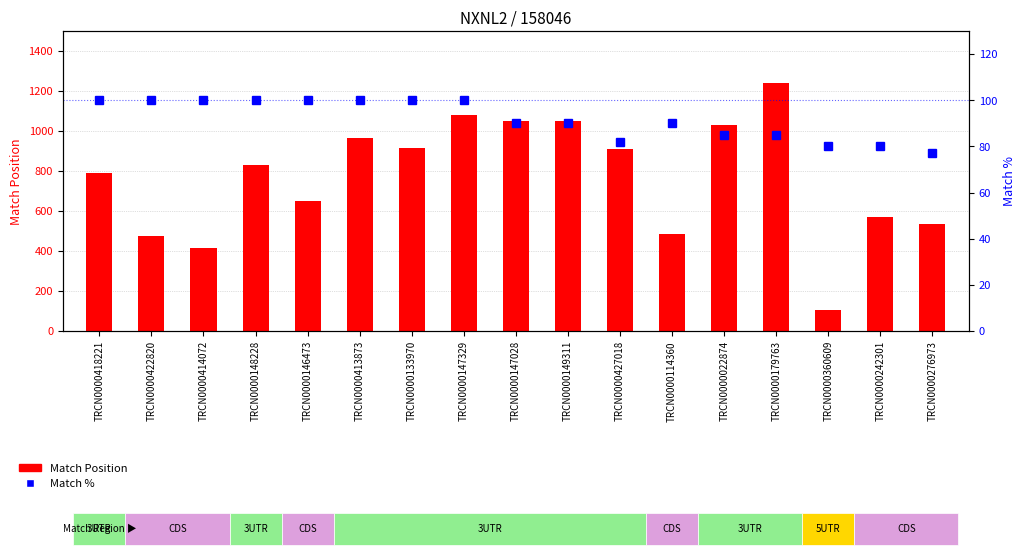

List the labels in order of Match Position value, smallest first.

TRCN0000360609, TRCN0000414072, TRCN0000422820, TRCN0000114360, TRCN0000276973, TRCN0000242301, TRCN0000146473, TRCN0000418221, TRCN0000148228, TRCN0000427018, TRCN0000133970, TRCN0000413873, TRCN0000022874, TRCN0000149311, TRCN0000147028, TRCN0000147329, TRCN0000179763